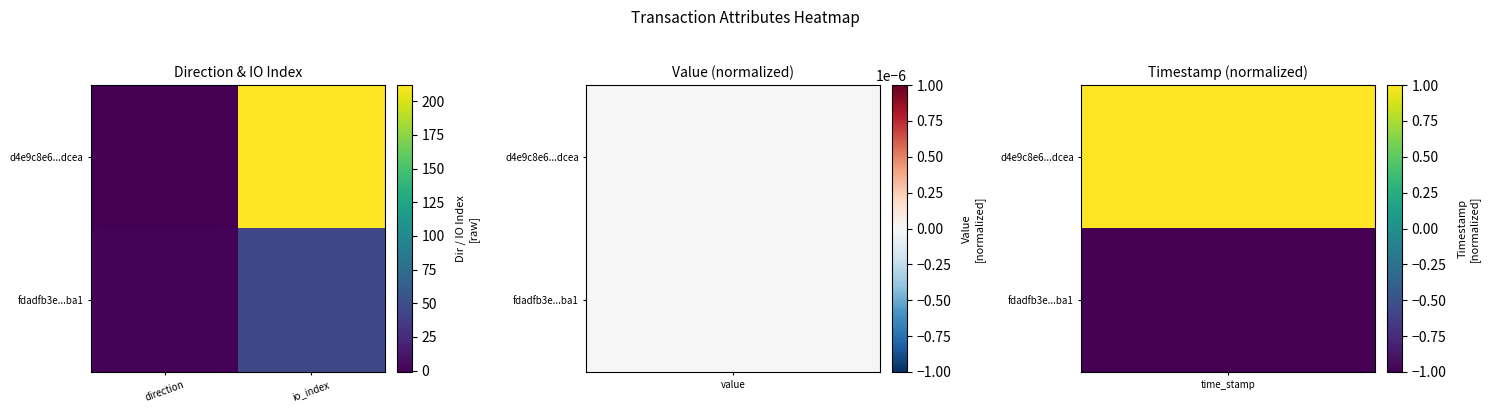

How many series are shown in this chart?

2